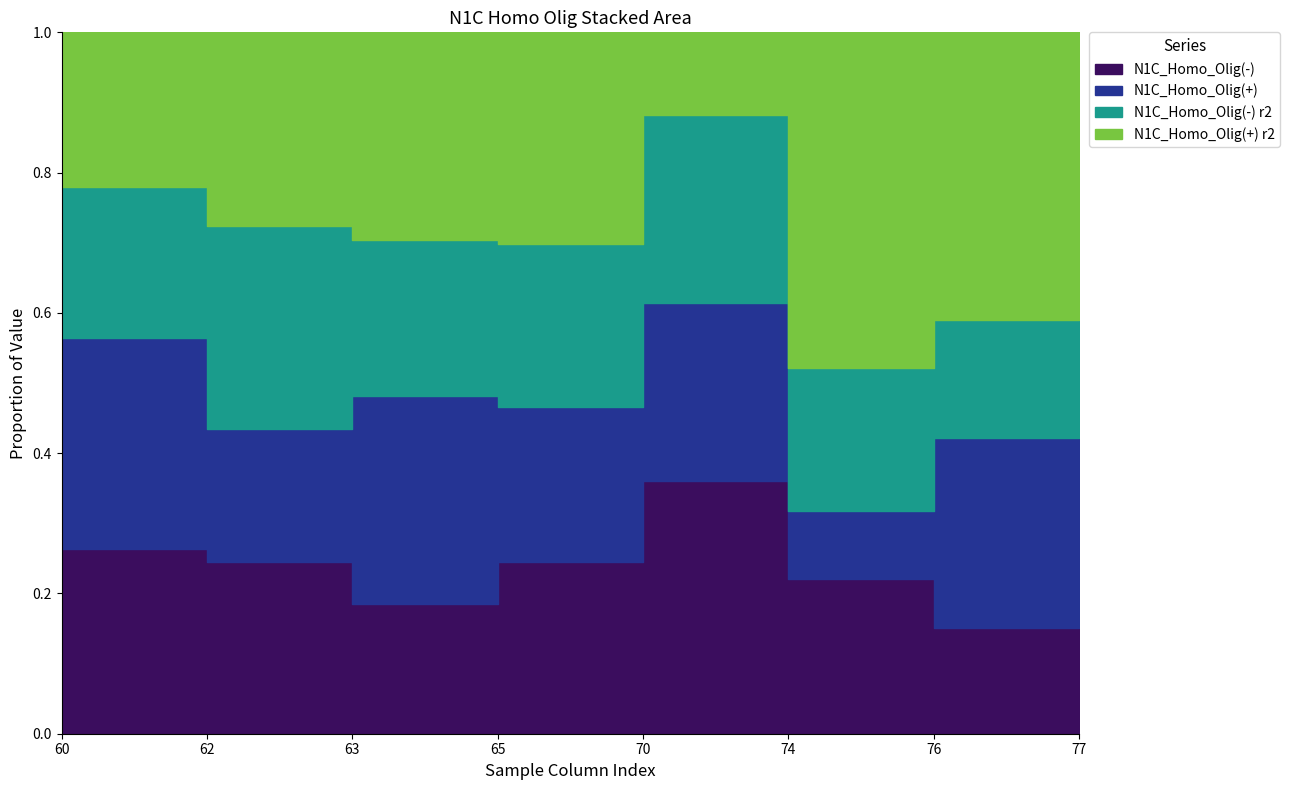

Reading left to right, extract all data points from this chart.

N1C_Homo_Olig(-): 1.1	1.0	0.9	1.2	1.8	1.7	0.8	1.3
N1C_Homo_Olig(+): 1.3	0.8	1.4	1.1	1.2	0.8	1.4	1.8
N1C_Homo_Olig(-) r2: 0.9	1.2	1.1	1.1	1.3	1.6	0.9	1.4
N1C_Homo_Olig(+) r2: 0.9	1.1	1.4	1.5	0.6	3.8	2.1	2.0